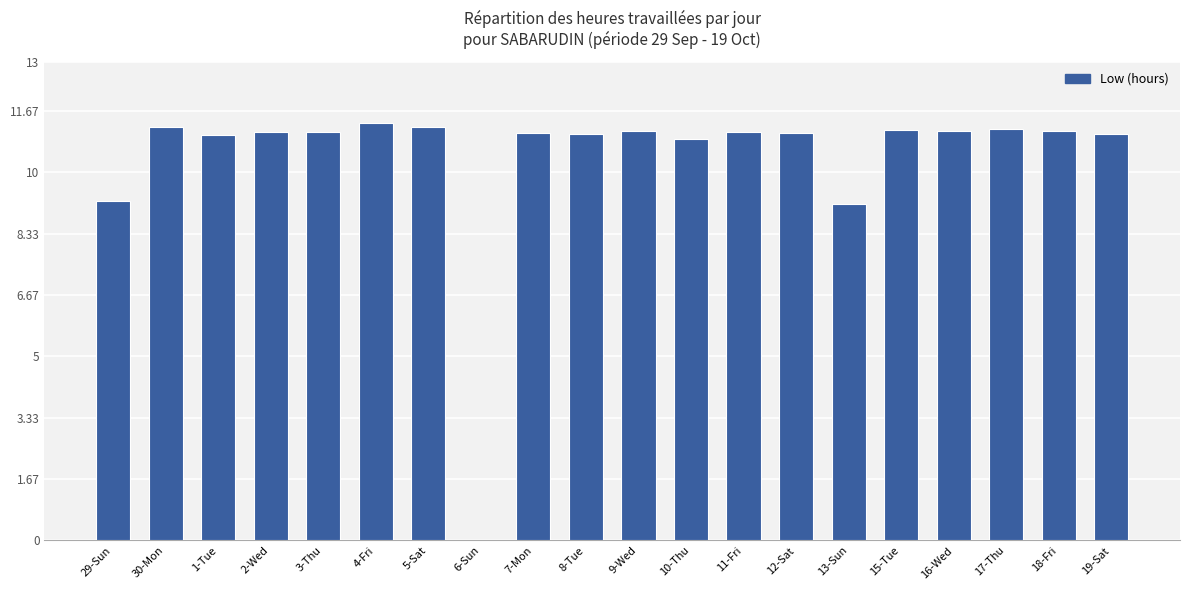

What value does the data have at 9-Wed?

11.1